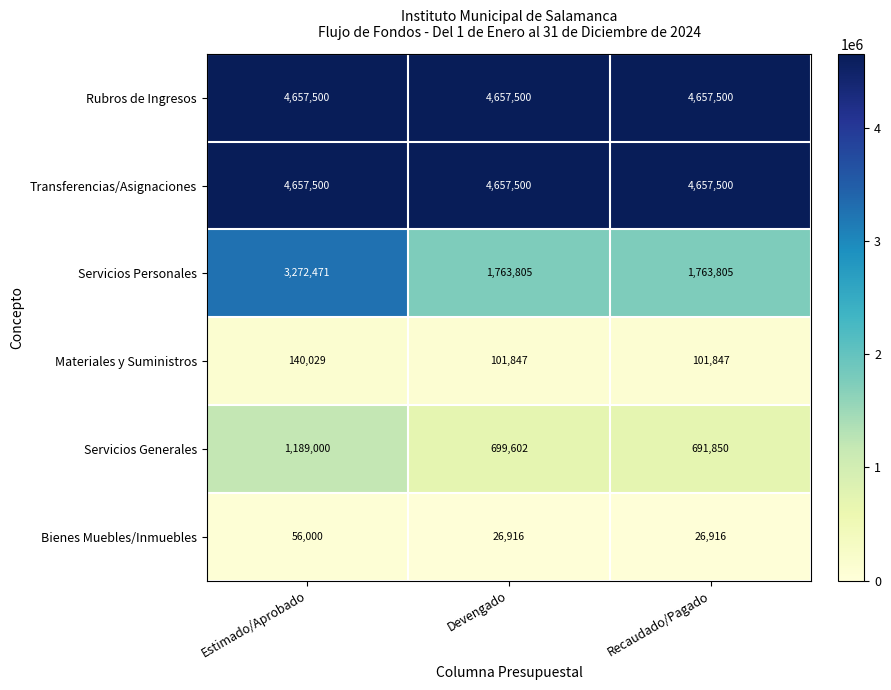

Reading left to right, list all the values displayed in this chart.

Rubros de Ingresos: 4657500	4657500	4657500
Transferencias/Asignaciones: 4657500	4657500	4657500
Servicios Personales: 3272471	1763805	1763805
Materiales y Suministros: 140029	101847	101847
Servicios Generales: 1189000	699602	691850
Bienes Muebles/Inmuebles: 56000	26916	26916